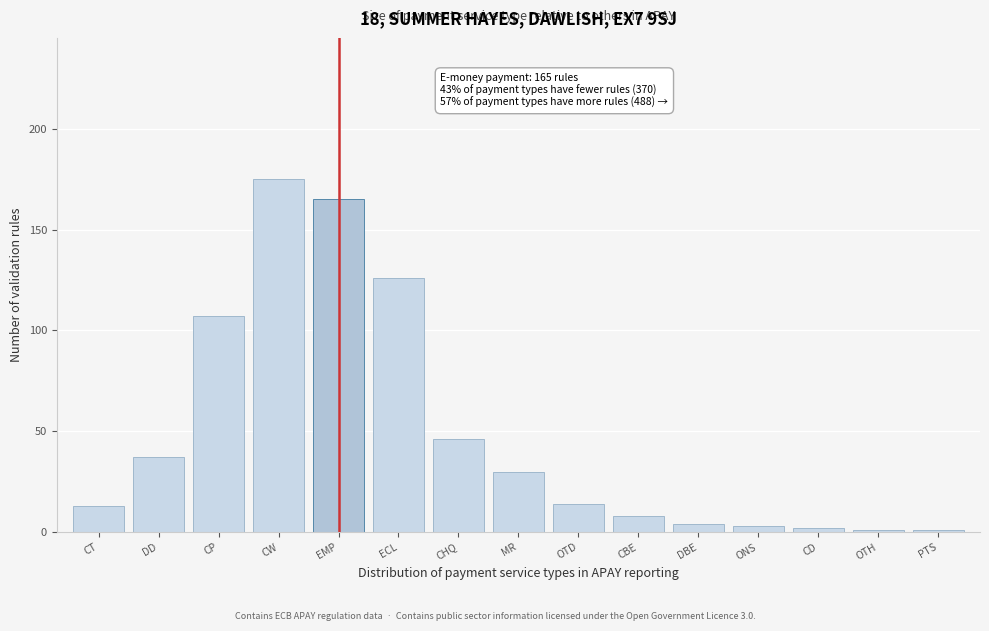

Reading left to right, transcribe all the data shown in this chart.

13	37	107	175	165	126	46	30	14	8	4	3	2	1	1